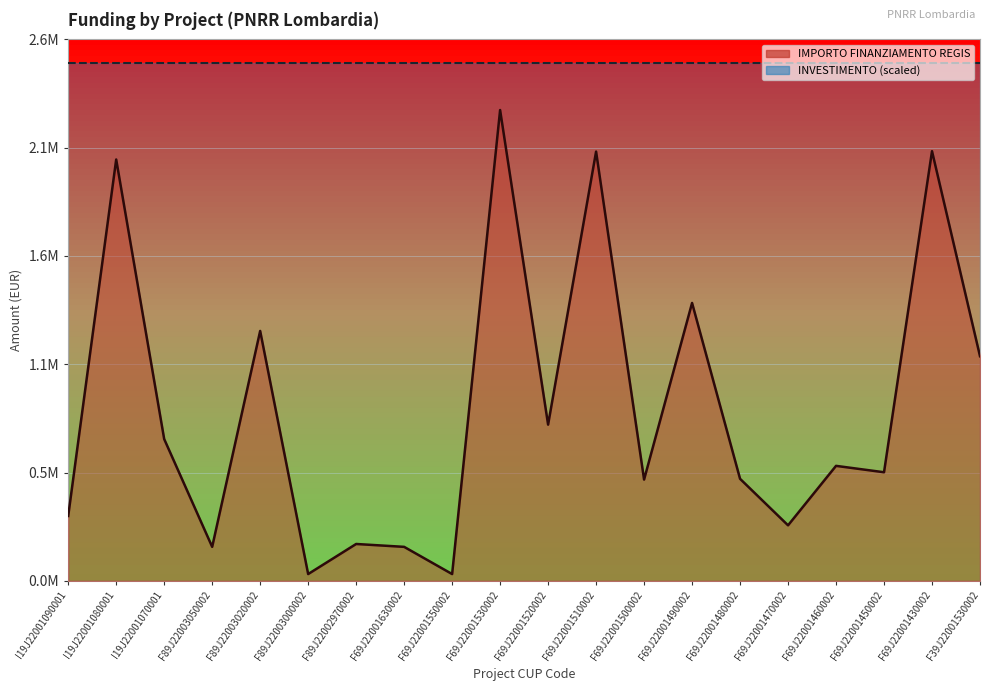

How many points are lower than both their immediate neighbors (excluding endpoints)?

7